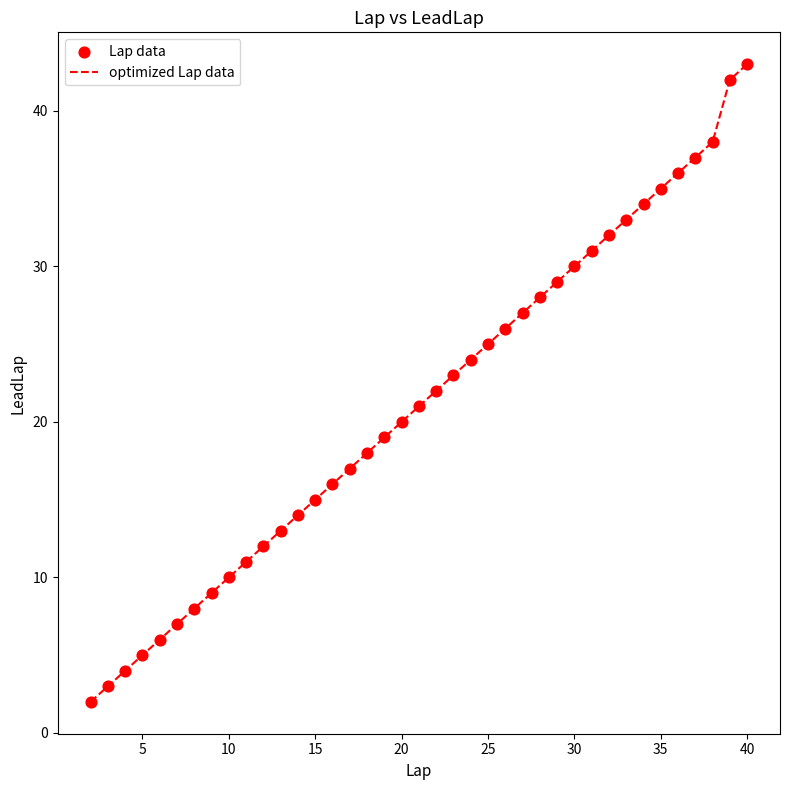

What is the maximum value shown in the chart?

43